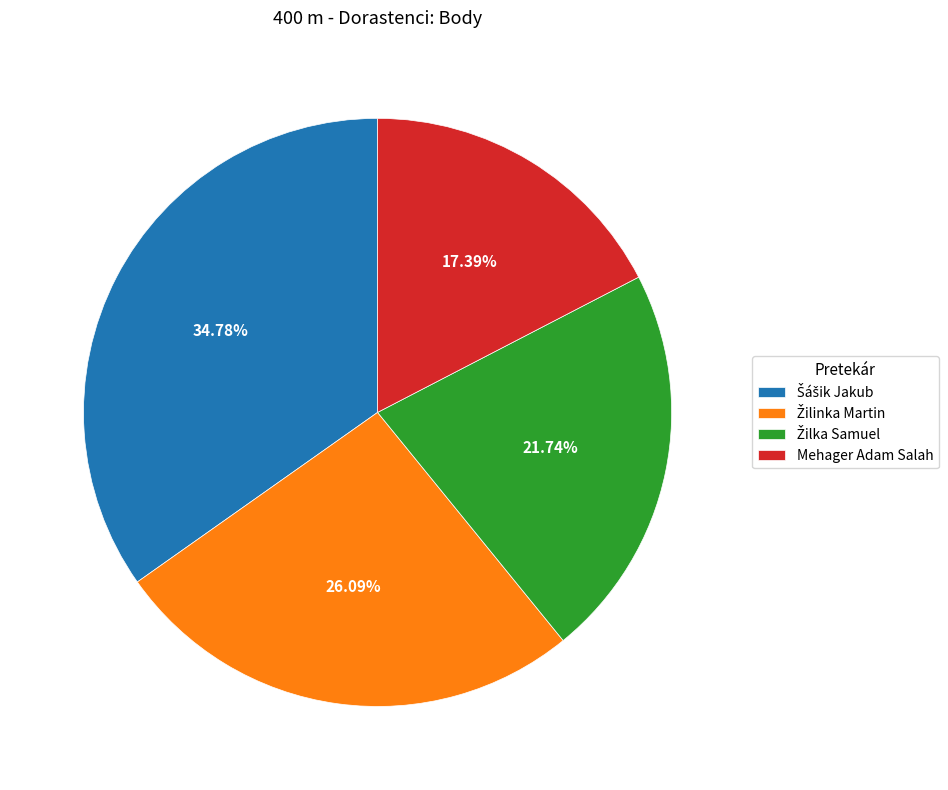

Count the number of slices in the pie.

4